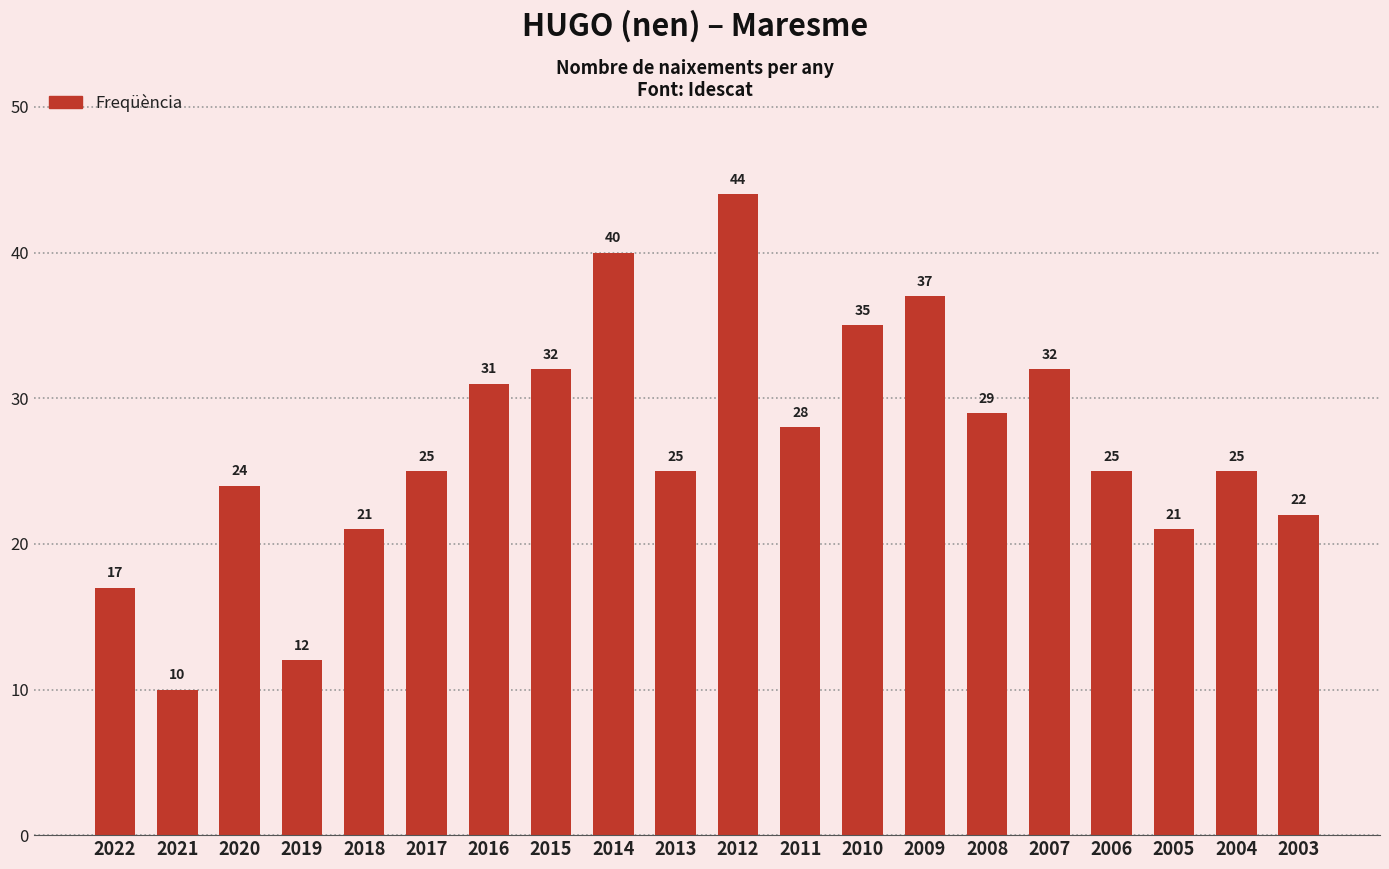

The value at 2003 is 37. True or false?

False